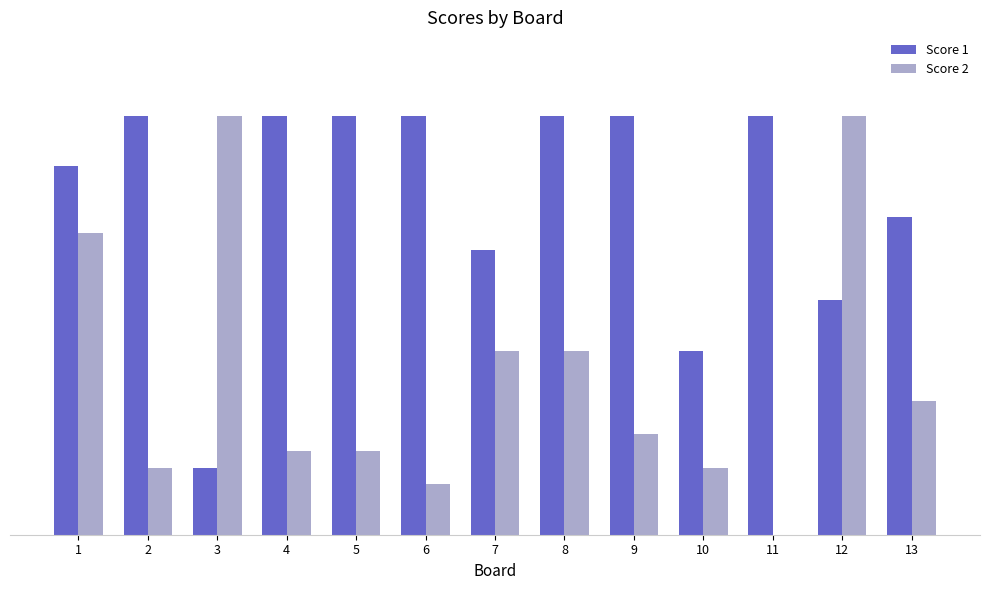

Rank the series by their maximum value, from lowest to highest.

Score 1, Score 2